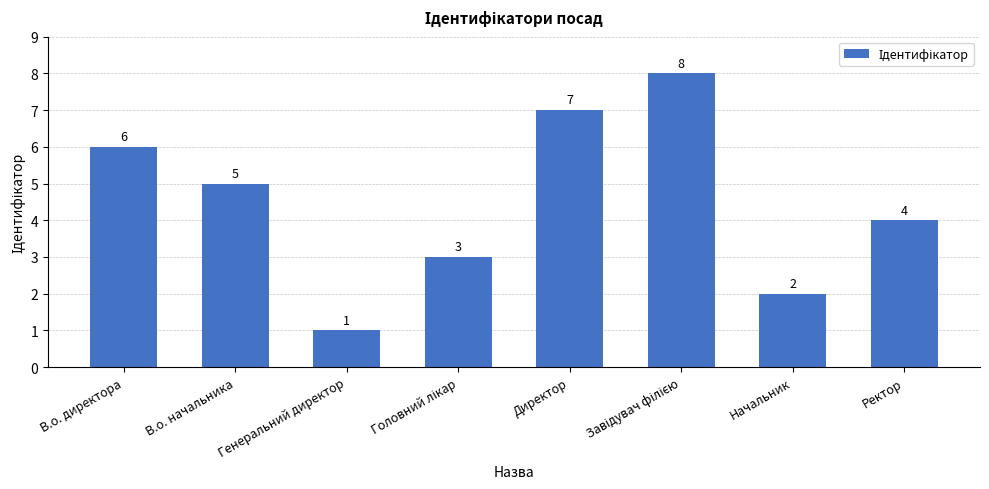

What is the label of the 7th bar from the right?

В.о. начальника